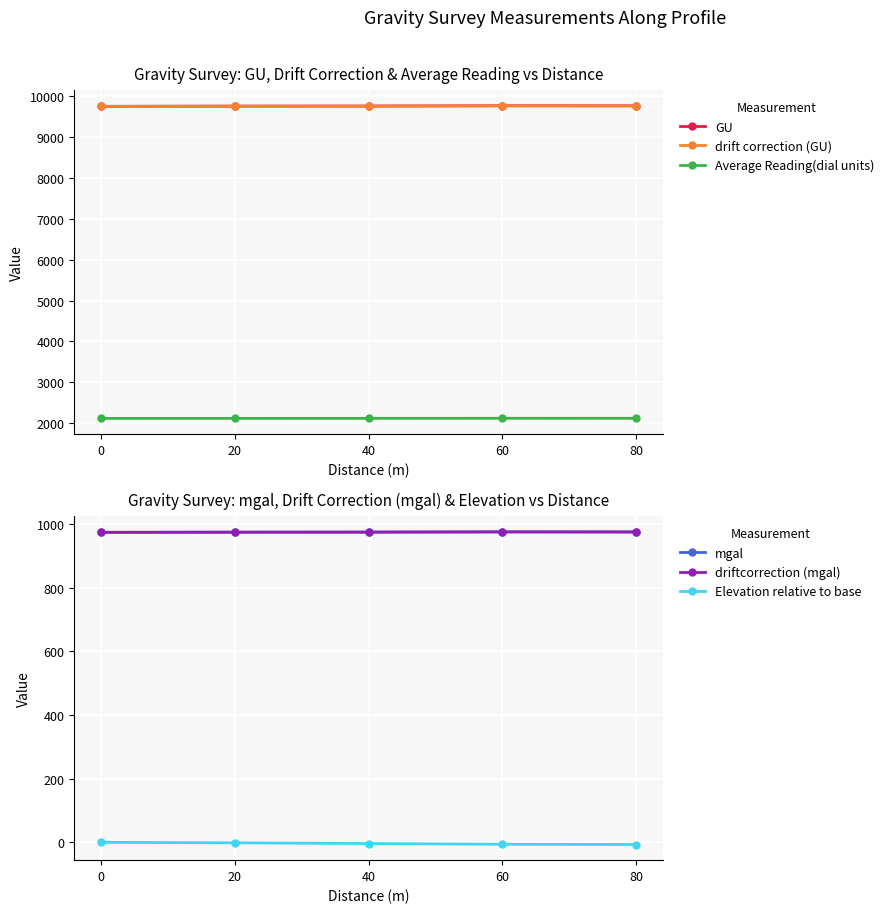

Which has a higher value, 60 or 80?

60